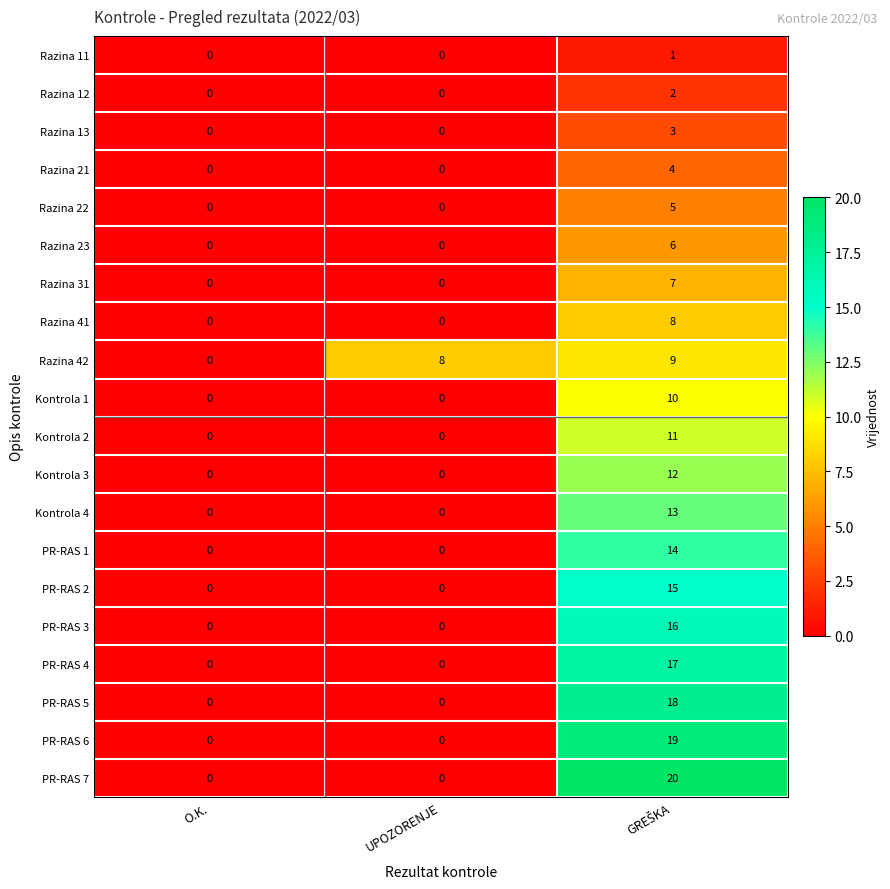

The Kontrola 3 series shows -5 at UPOZORENJE. True or false?

False